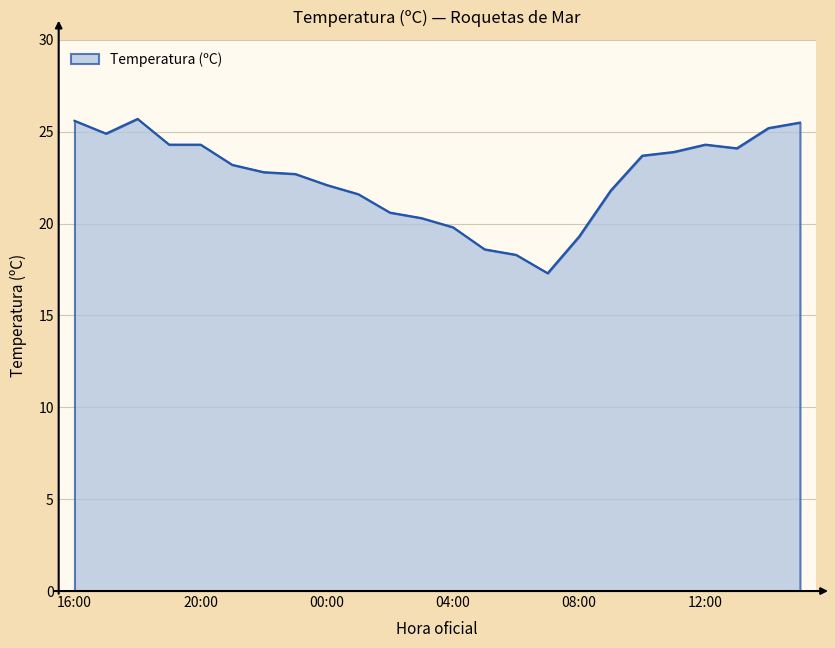

What is the minimum value shown in the chart?

17.3